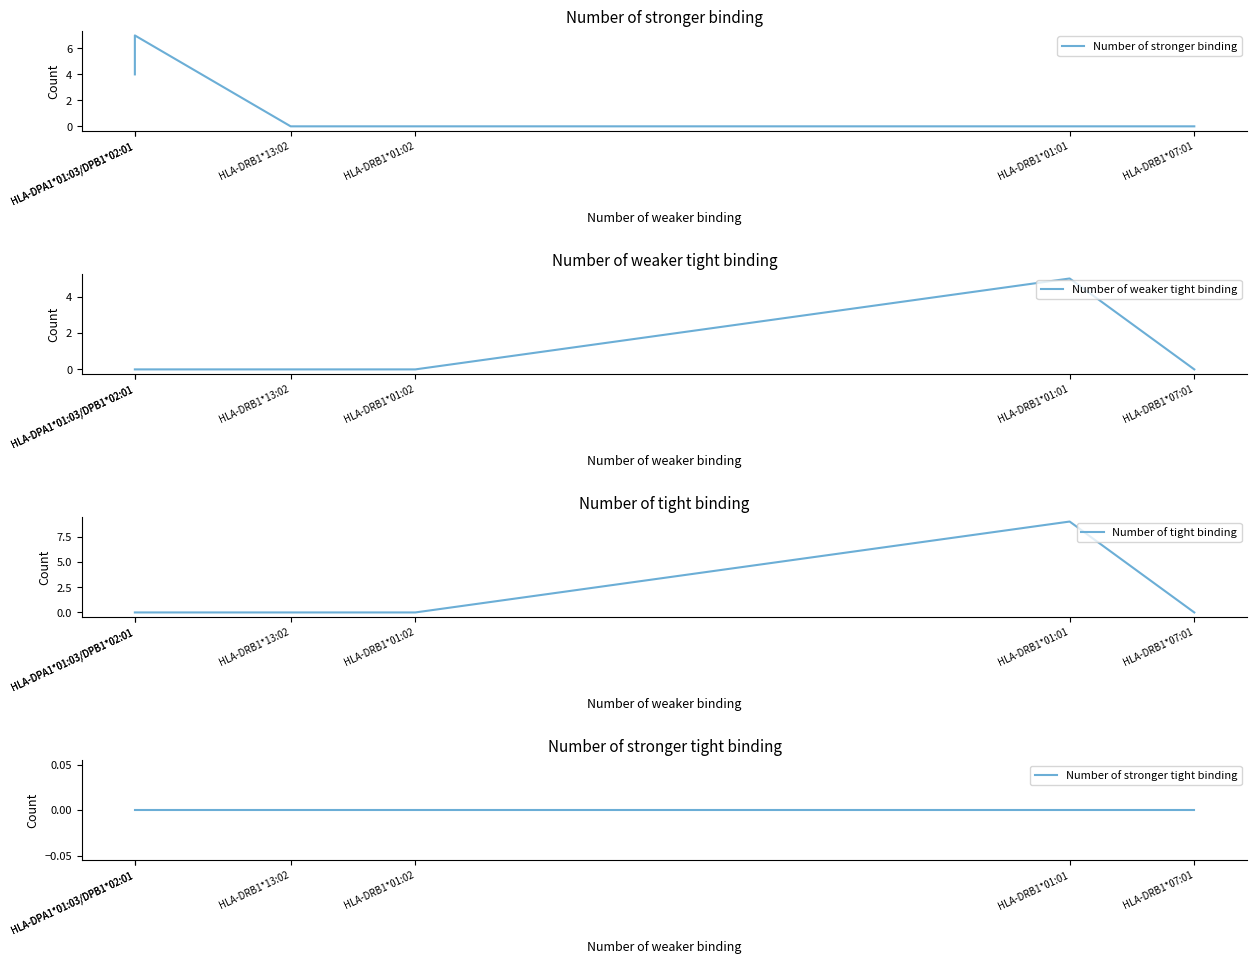

True or false: Number of stronger tight binding and Number of tight binding intersect in this chart.

False